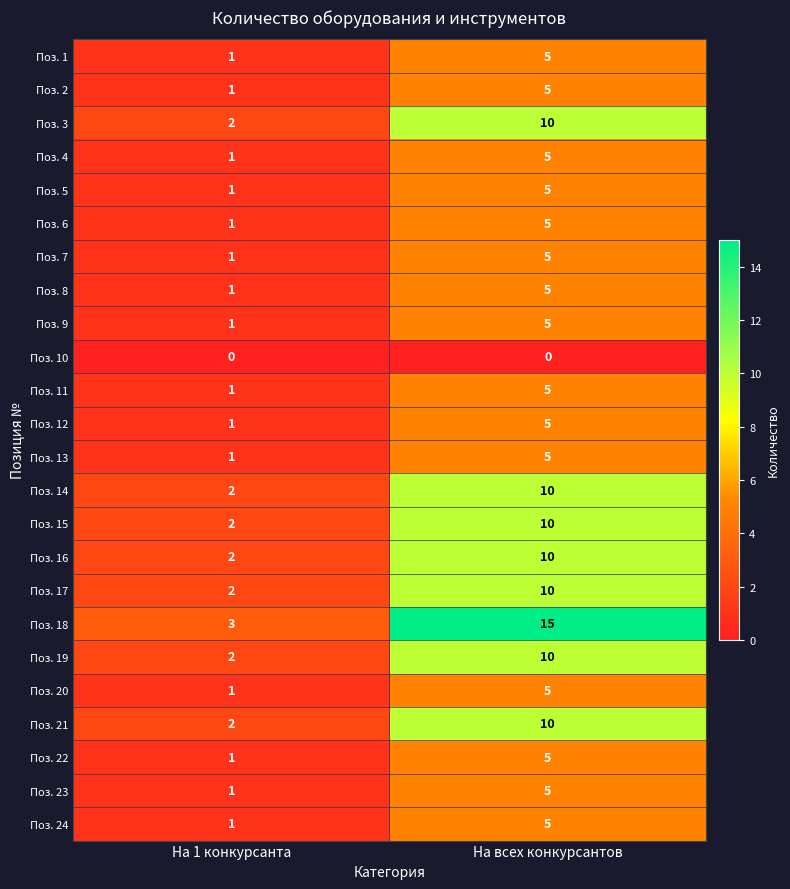

What is the sum of the Поз. 4 values at На 1 конкурсанта and На всех конкурсантов?

6